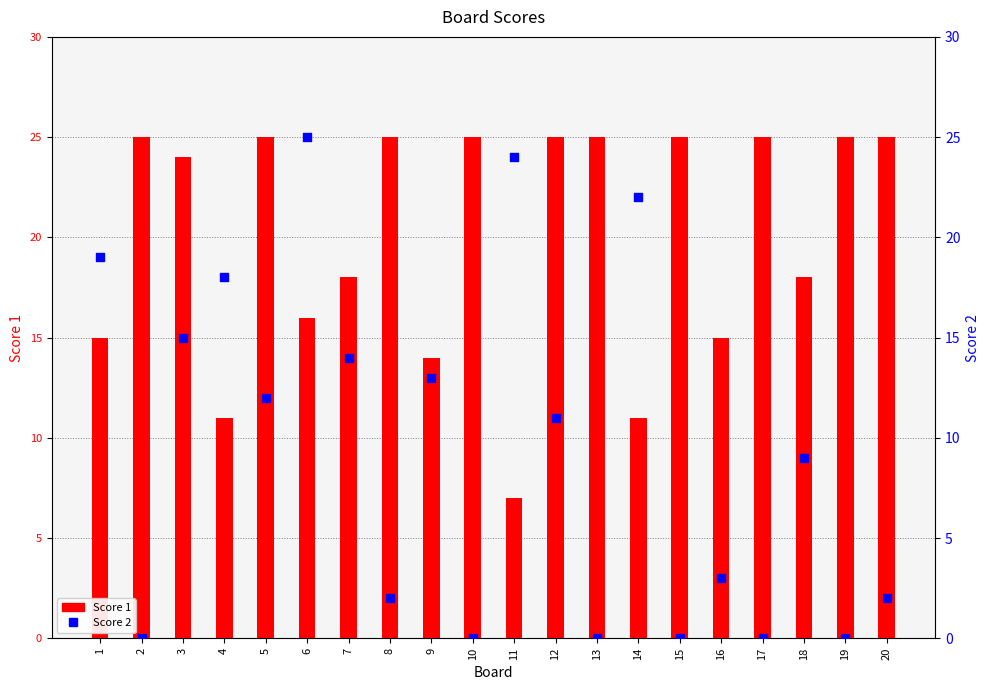

Which series reaches the maximum Y coordinate?

Score 1